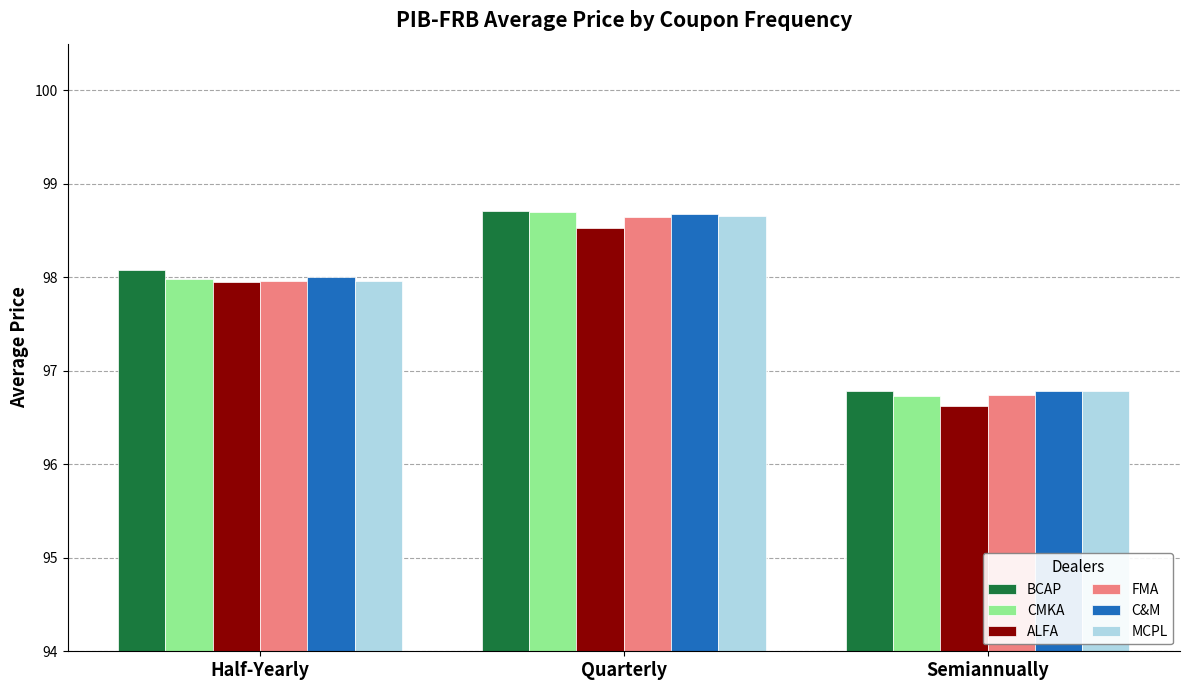

Does the chart contain stacked bars?

No